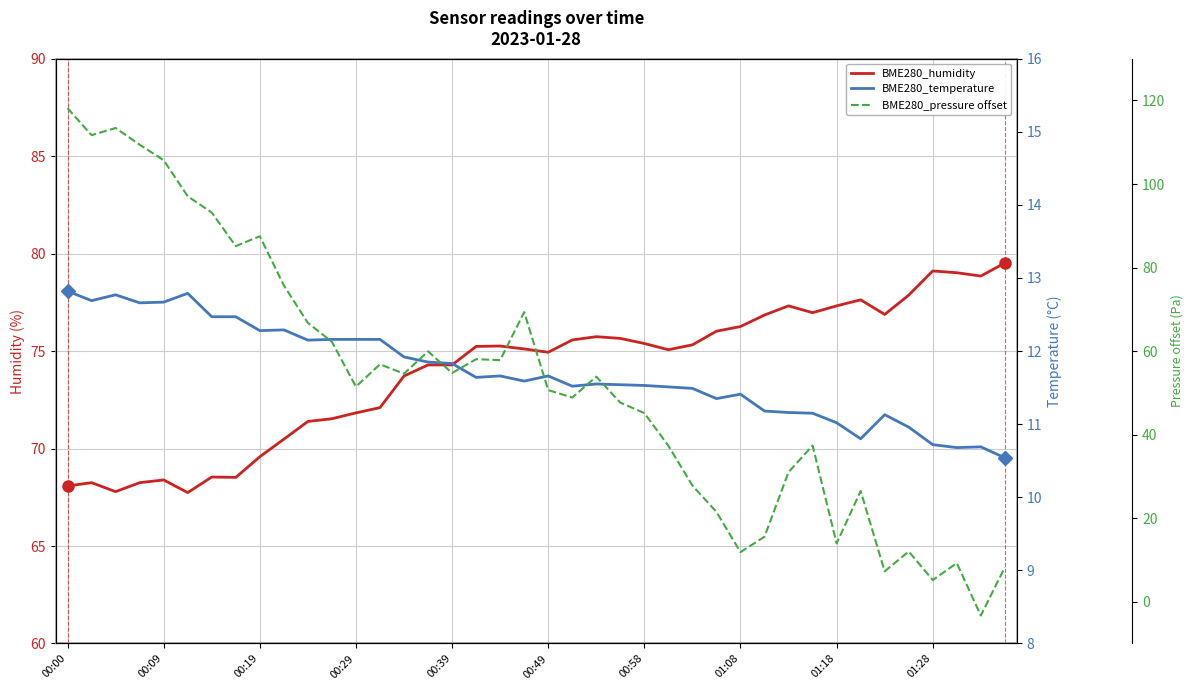

Between 00:09 and 01:28, which series saw the biggest shift?

BME280_pressure offset